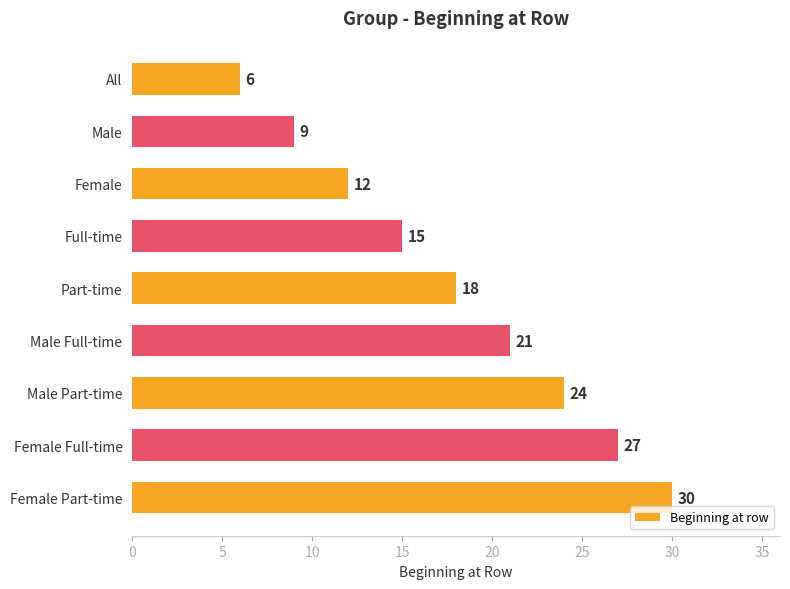

What is the minimum value shown in the chart?

6